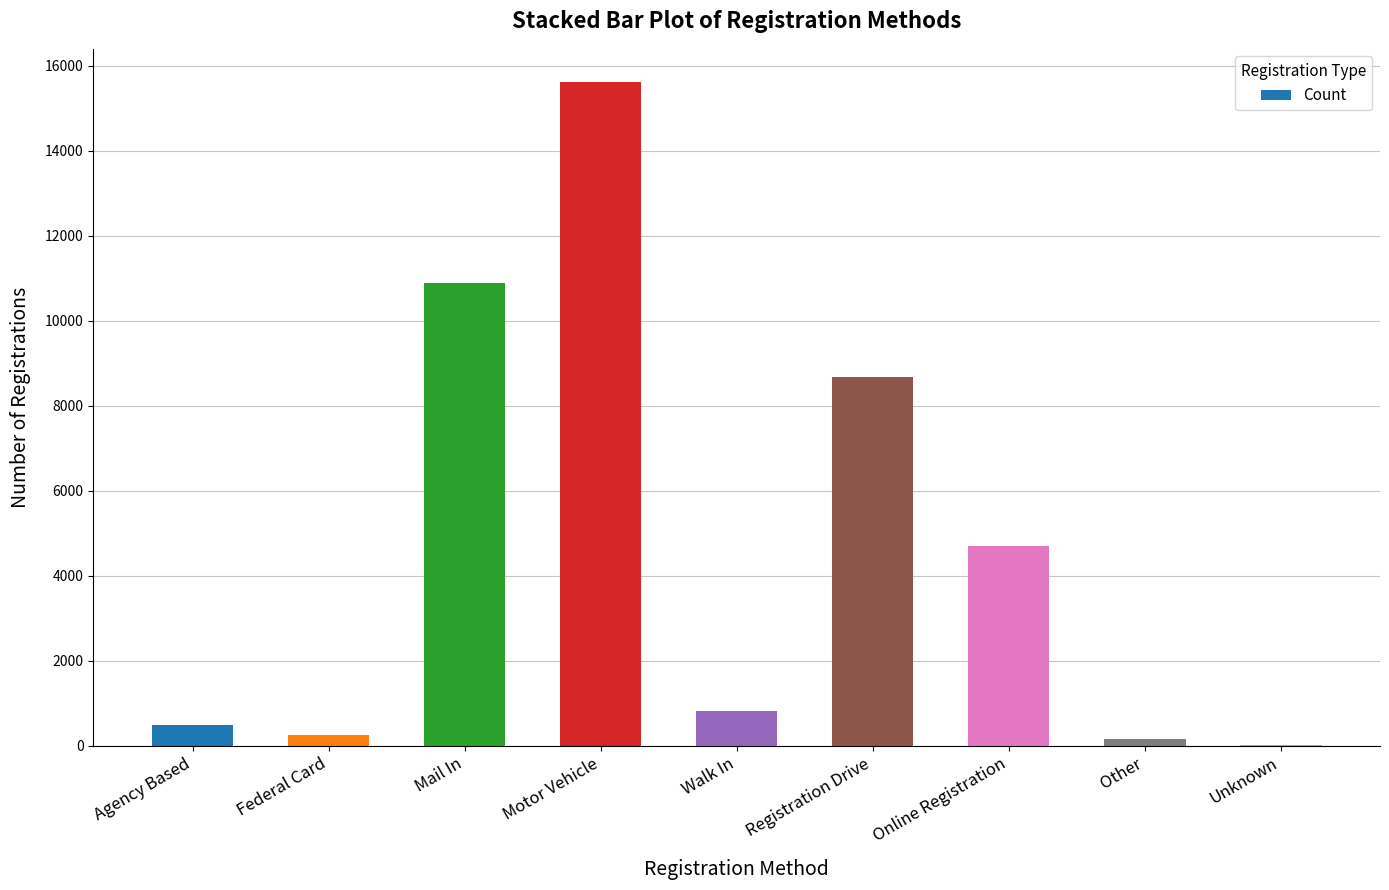

The value at Mail In is 10894. True or false?

True